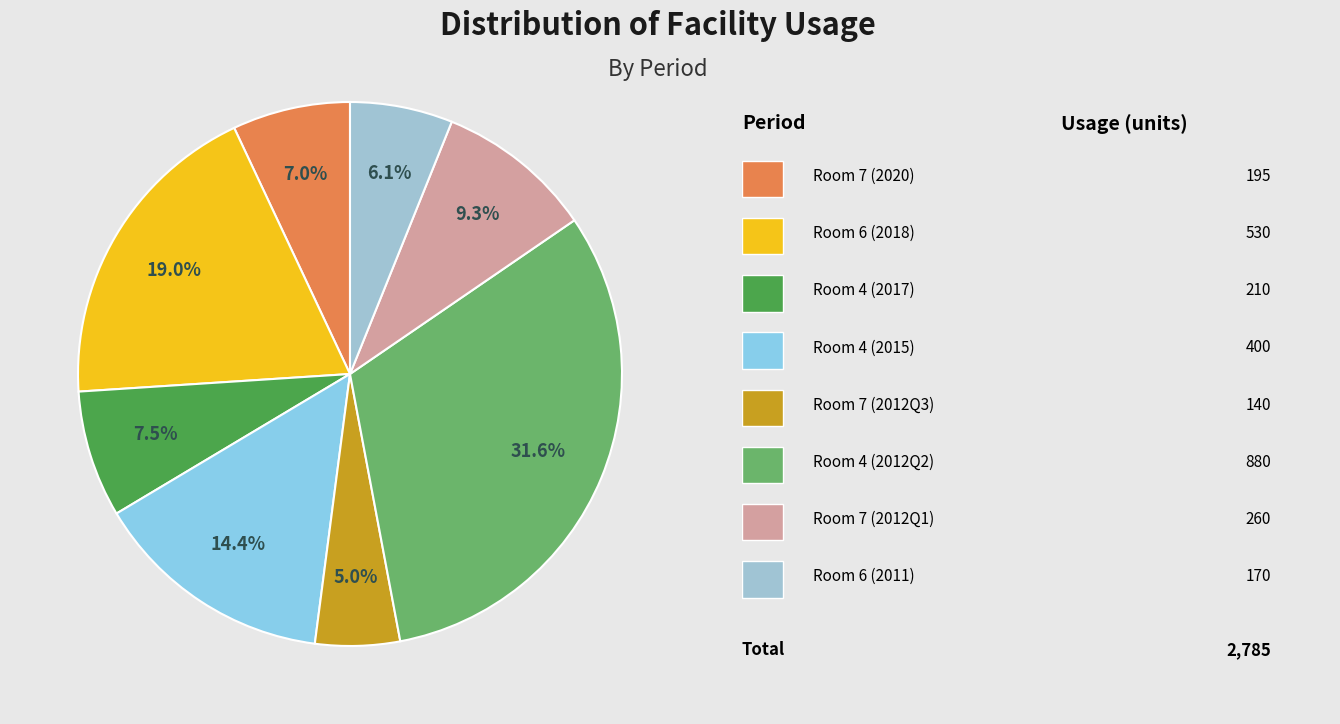

Count the number of slices in the pie.

8